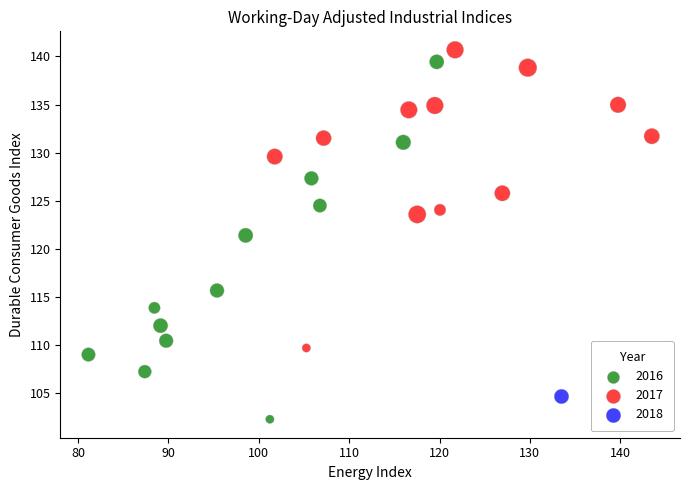

What are all the series names shown in the legend?

2016, 2017, 2018